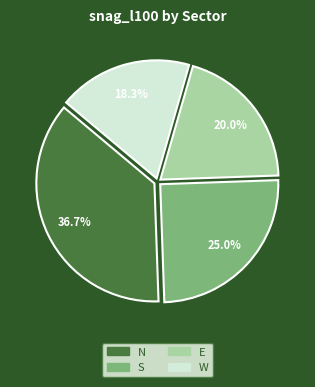

Which category has the biggest portion of the pie?

N